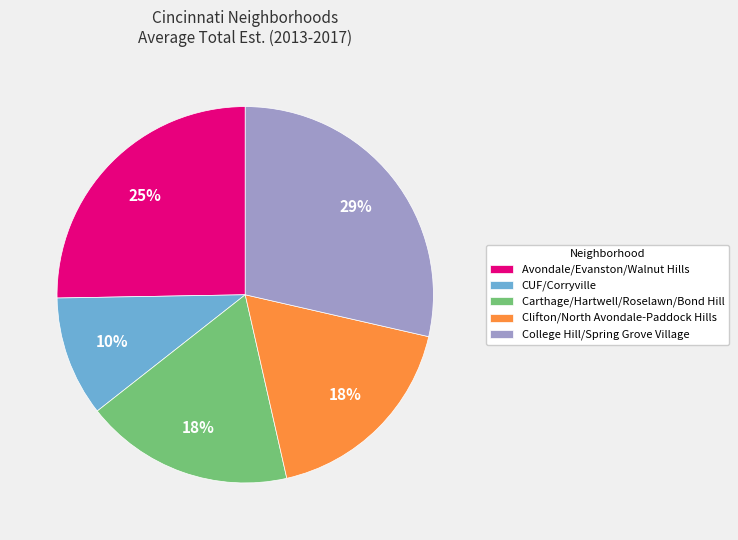

To the nearest percent, what is the combined percentage of CUF/Corryville and Clifton/North Avondale-Paddock Hills?

28%